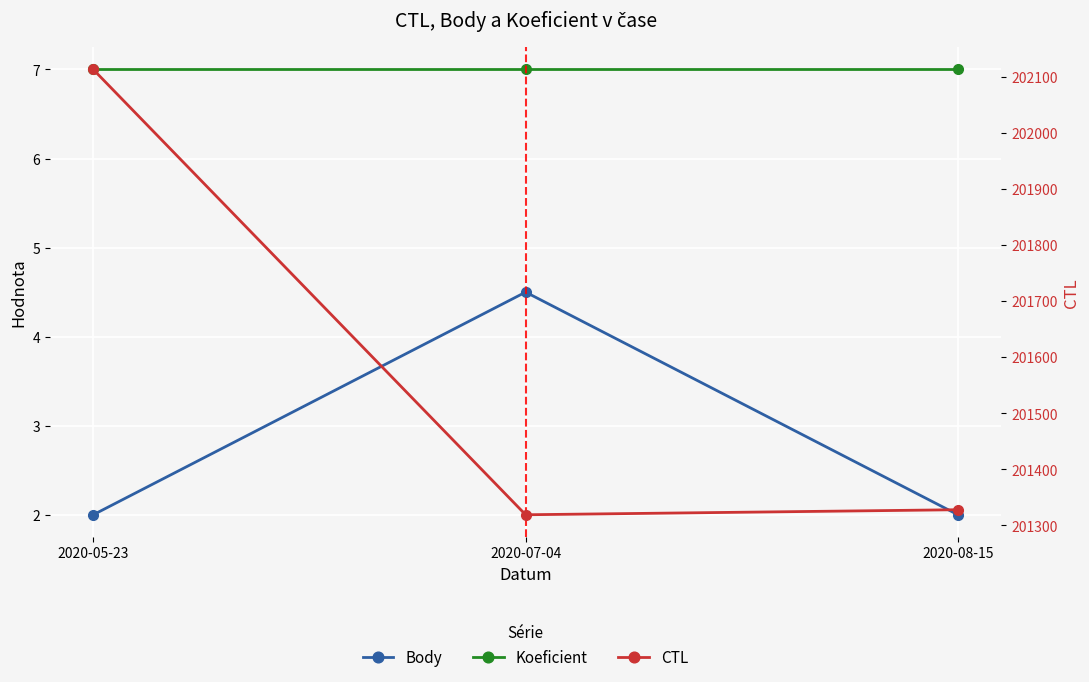

What are all the series names shown in the legend?

Body, Koeficient, CTL